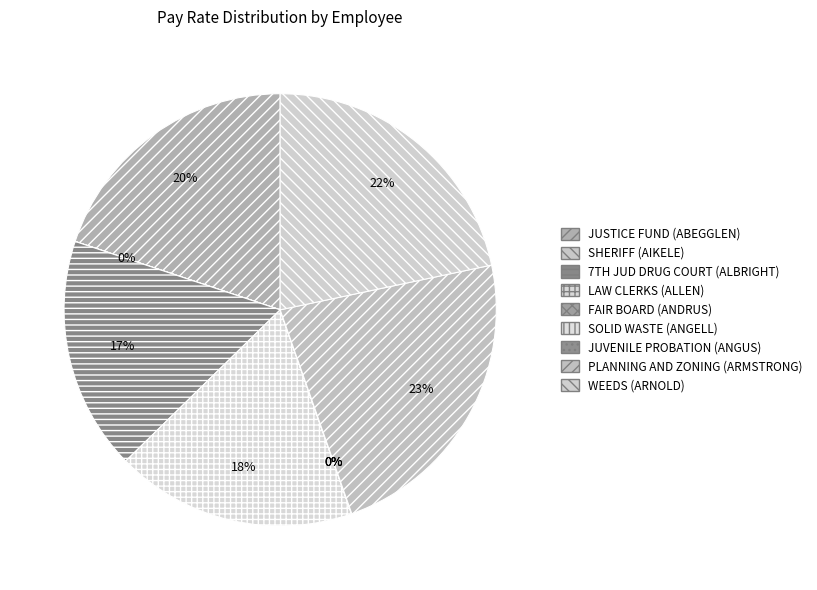

To the nearest percent, what is the average slice percentage?

11%